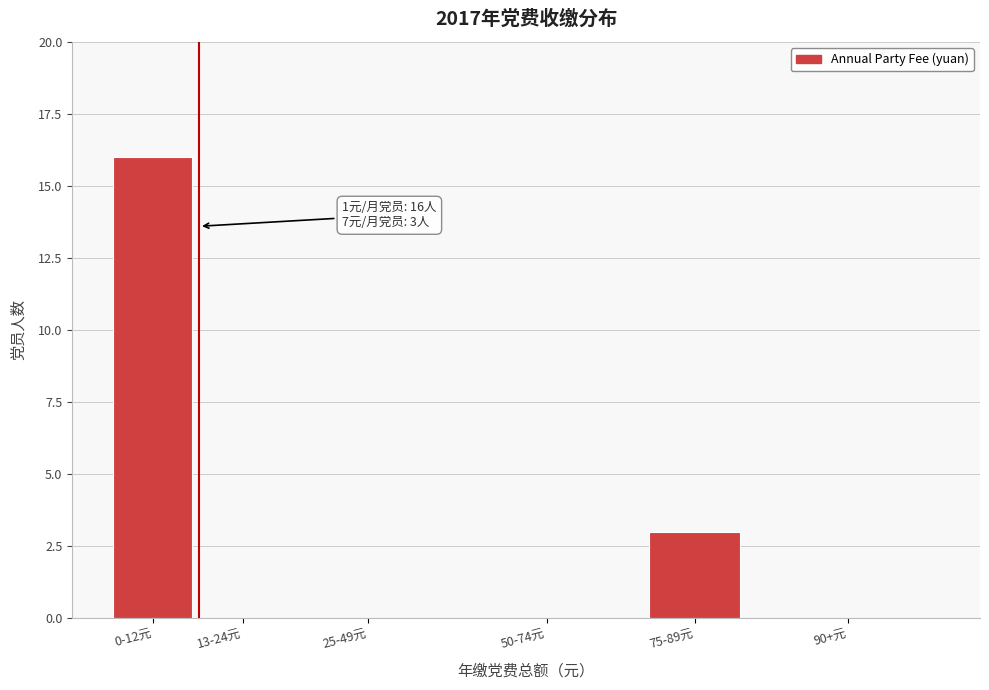

Reading right to left, extract all data points from this chart.

90+元=0	75-89元=3	50-74元=0	25-49元=0	13-24元=0	0-12元=16